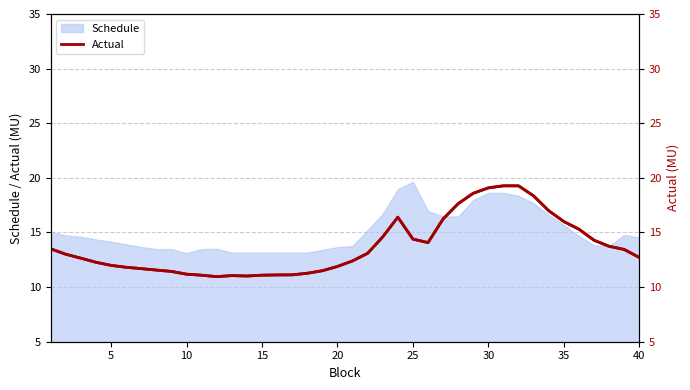

How many interior local valleys does the Actual series have?

3